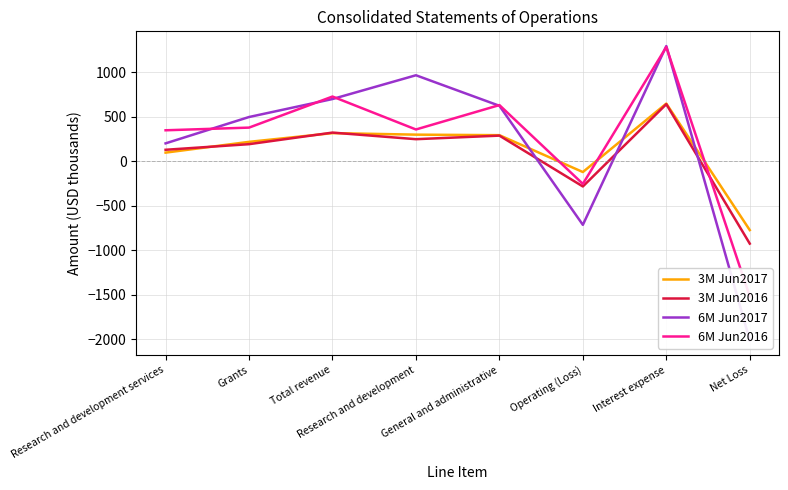

How many lines are shown in the chart?

4